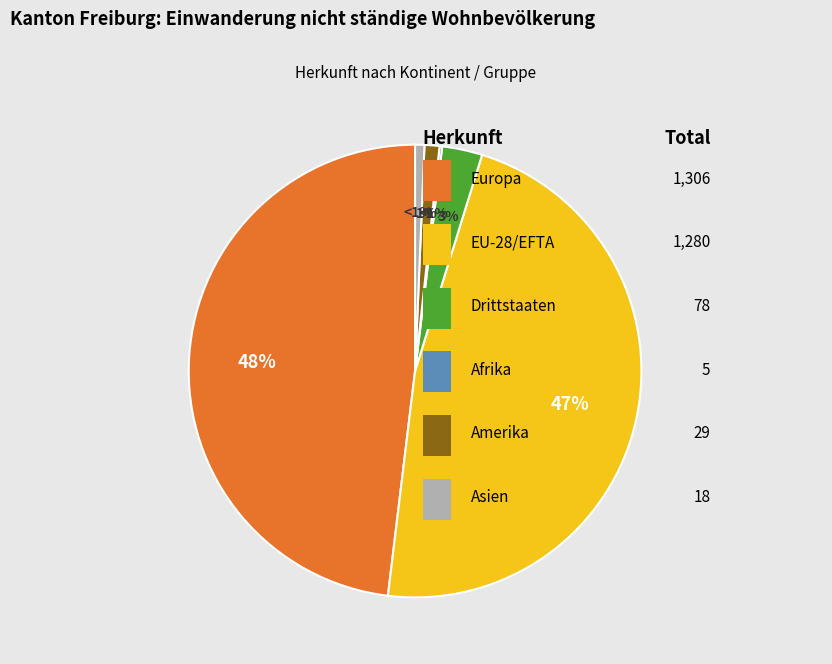

What percentage is the Drittstaaten slice, to the nearest percent?

3%